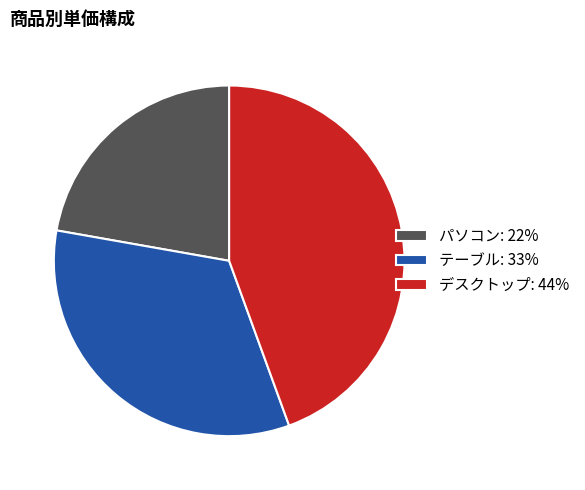

Rank the categories by value from highest to lowest.

デスクトップ, テーブル, パソコン